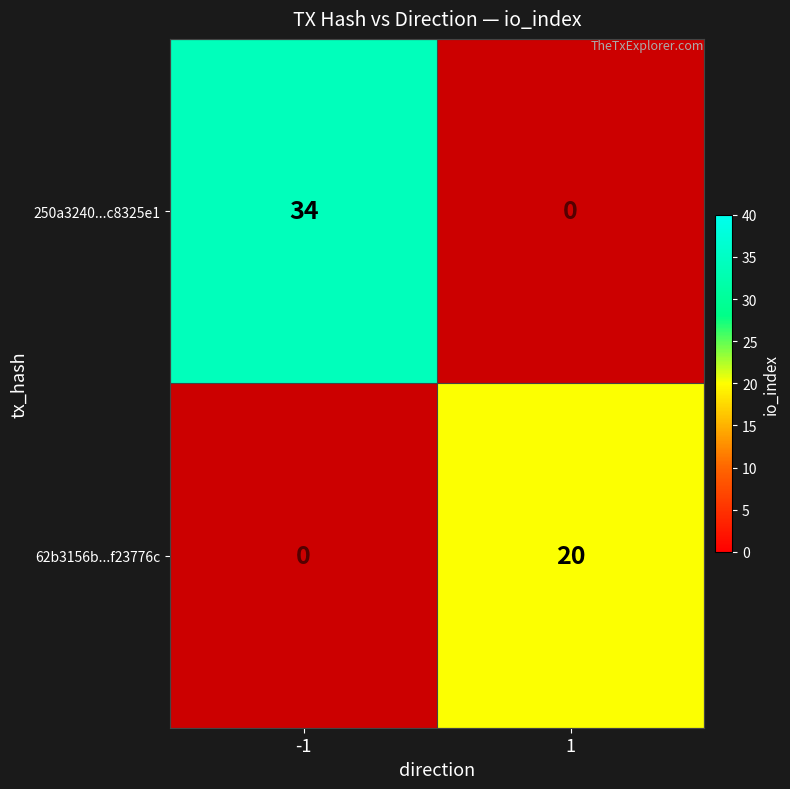

Is the value of 62b3156b...f23776c at 1 greater than the value of 250a3240...c8325e1 at -1?

No